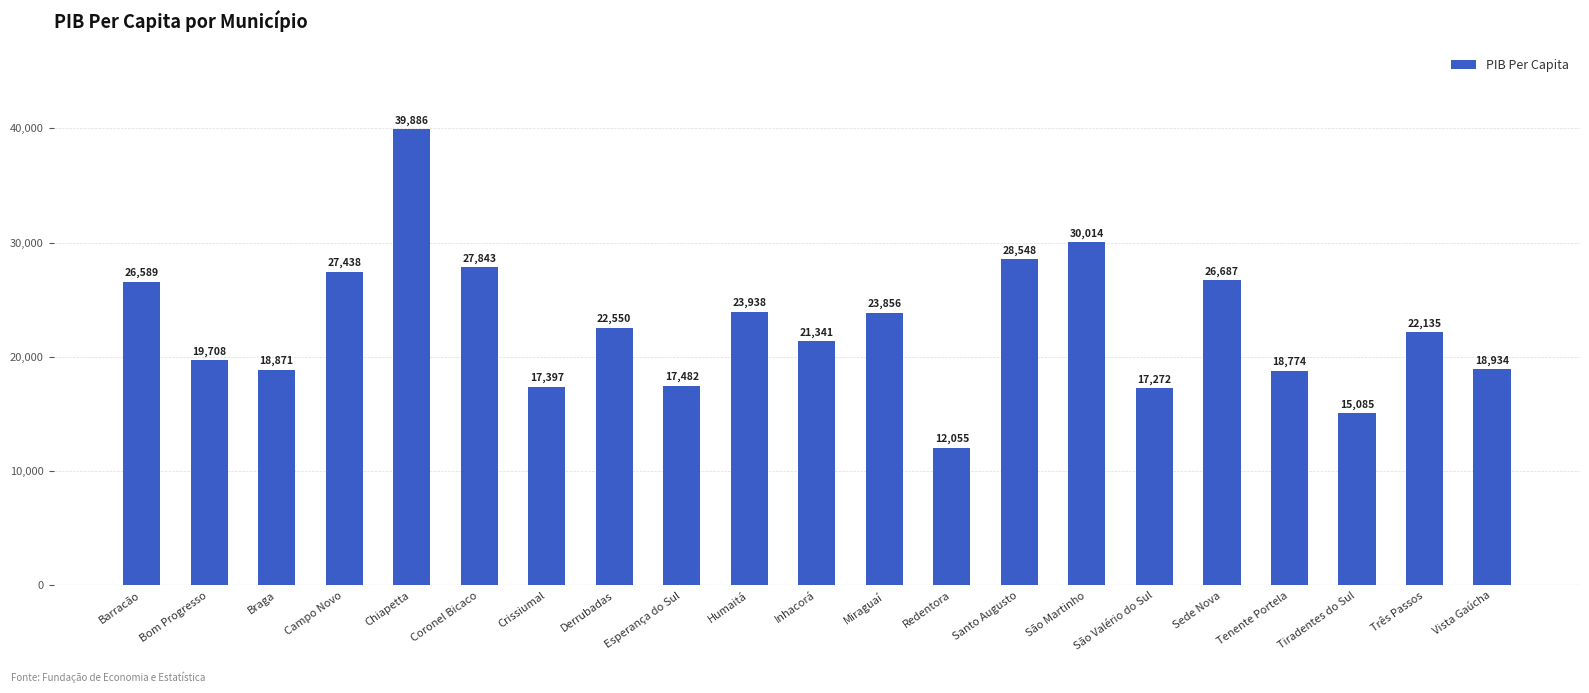

What is the sum of the values at São Valério do Sul and São Martinho?

47285.8